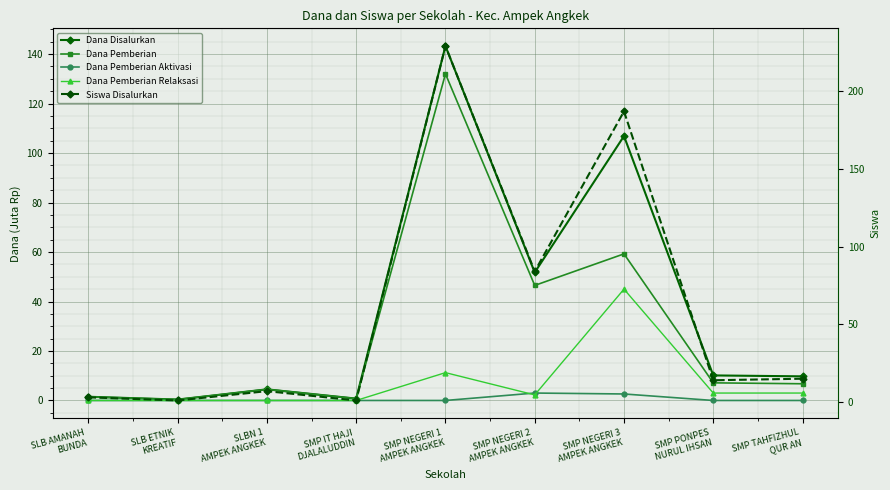

Rank the categories by Siswa Disalurkan value from lowest to highest.

SLB ETNIK
KREATIF, SMP IT HAJI
DJALALUDDIN, SLB AMANAH
BUNDA, SLBN 1
AMPEK ANGKEK, SMP PONPES
NURUL IHSAN, SMP TAHFIZHUL
QUR AN, SMP NEGERI 2
AMPEK ANGKEK, SMP NEGERI 3
AMPEK ANGKEK, SMP NEGERI 1
AMPEK ANGKEK